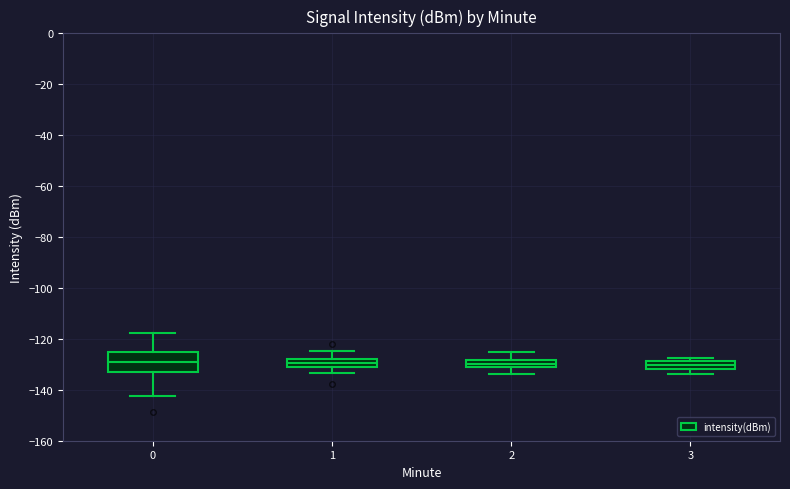

Where does the median line of the box at x = 0 sit on the y-axis? The values are not printed on the chart, so give them approximately, as read against the axis.

-128